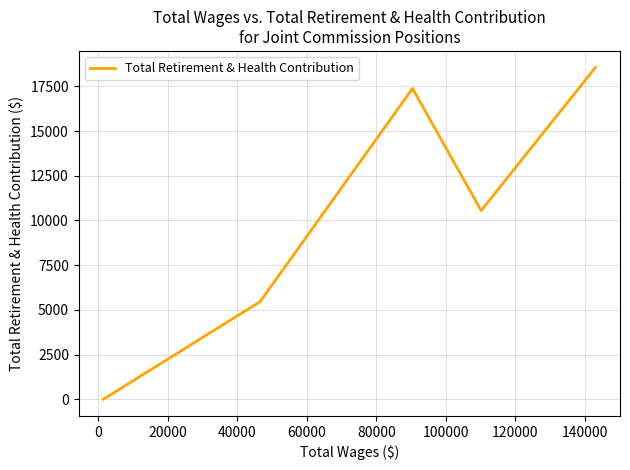

How many interior local valleys (lower than both neighbors) does the data have?

1